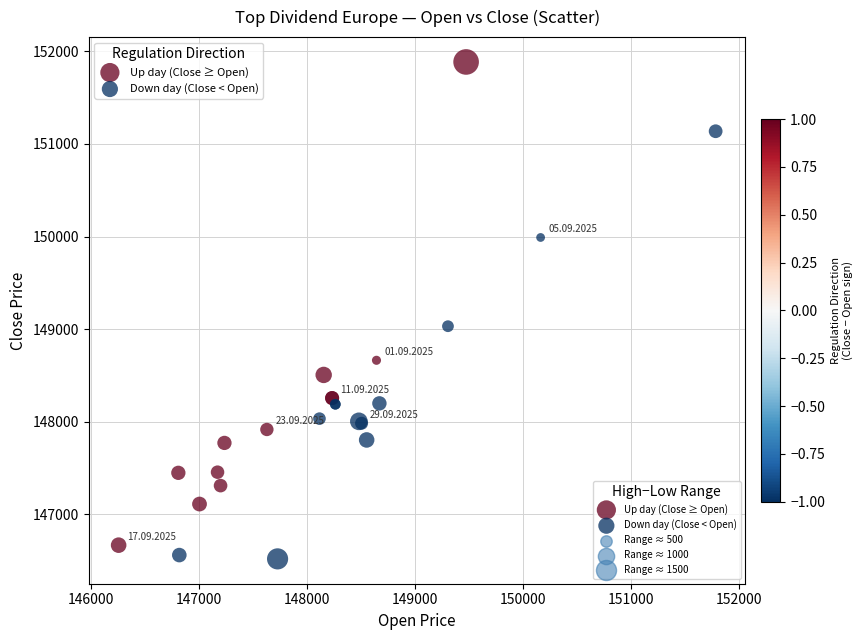

Which series has the widest spread of Y values?

Up day (Close ≥ Open)